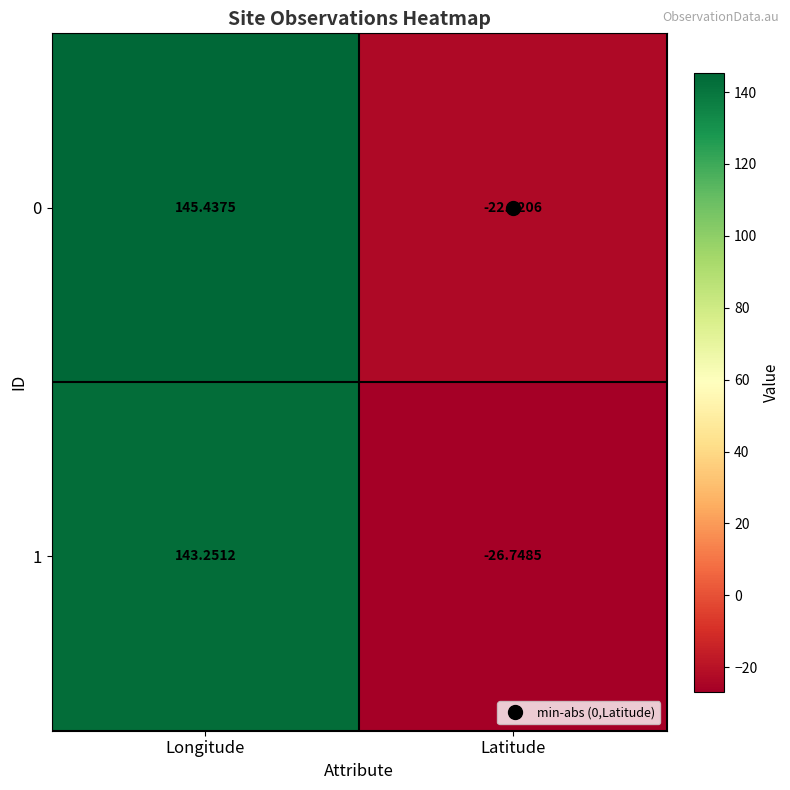

At which category is the sum across all series the highest?

Longitude